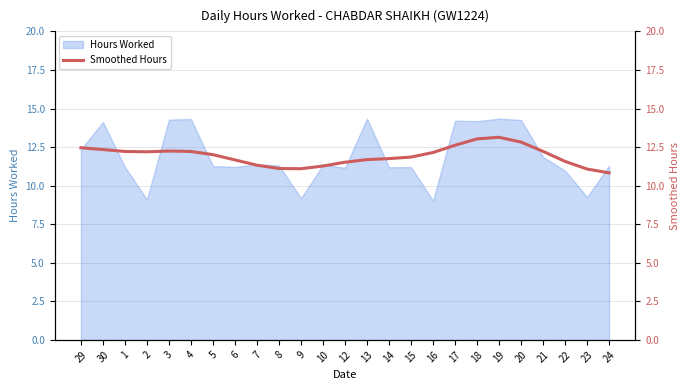

The value of Hours Worked at 6 is 16.5. True or false?

False